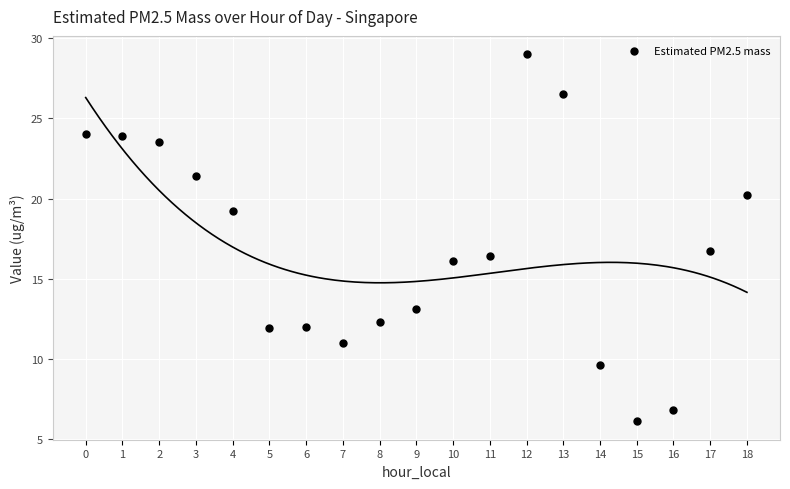

What Y value in the scatter plot is closest to 17?

16.7